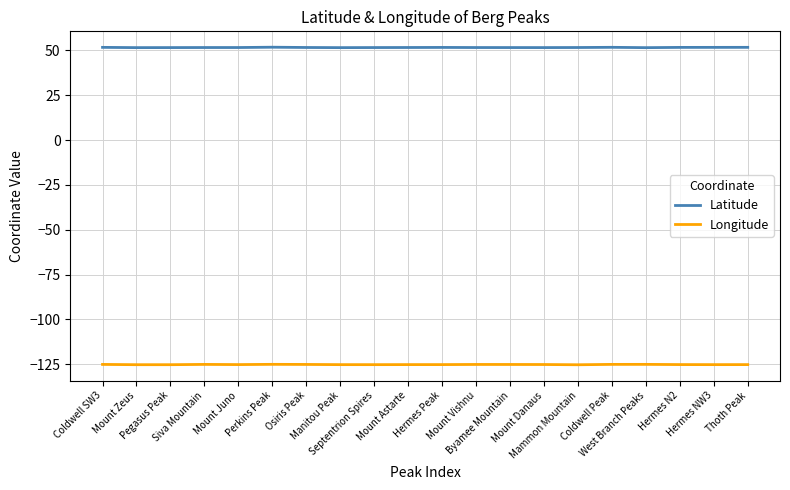

Rank the series by their maximum value, from lowest to highest.

Longitude, Latitude